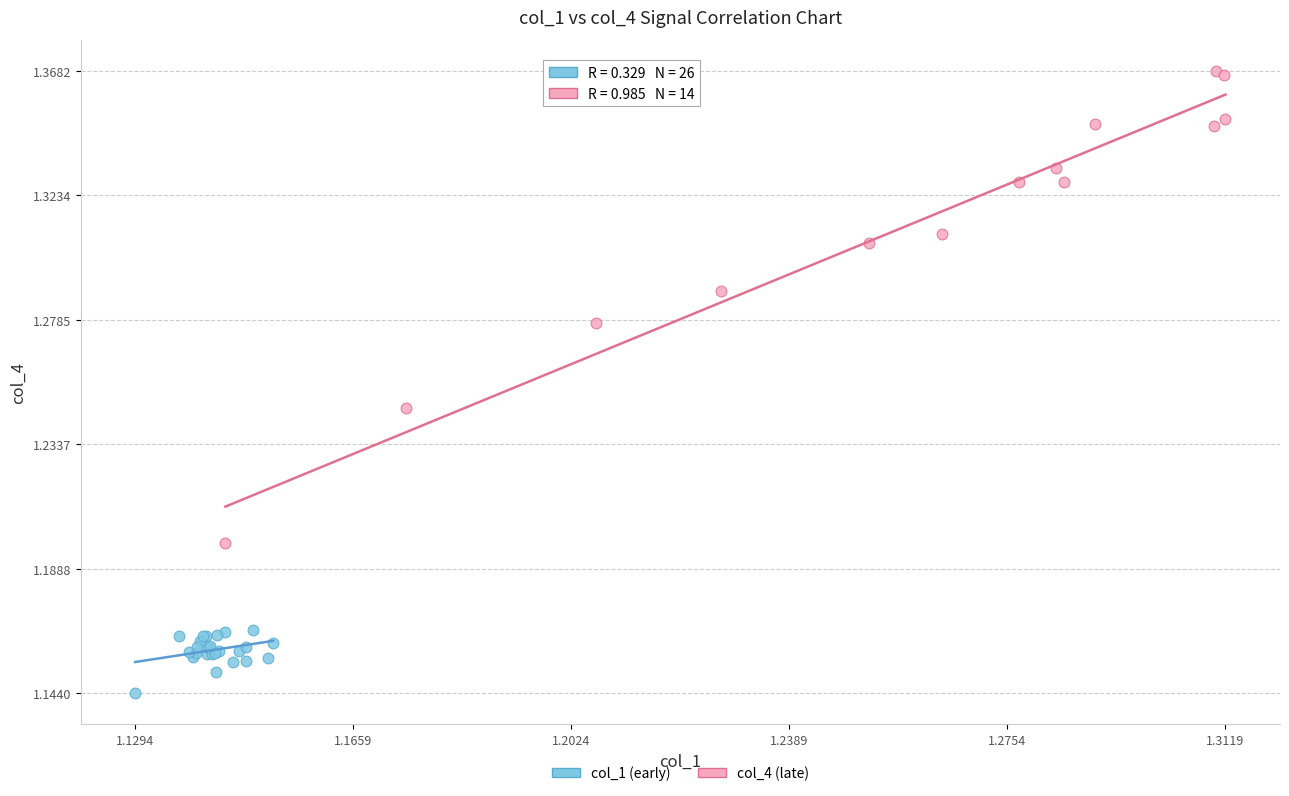

Which series has the widest spread of Y values?

col_4 (late)